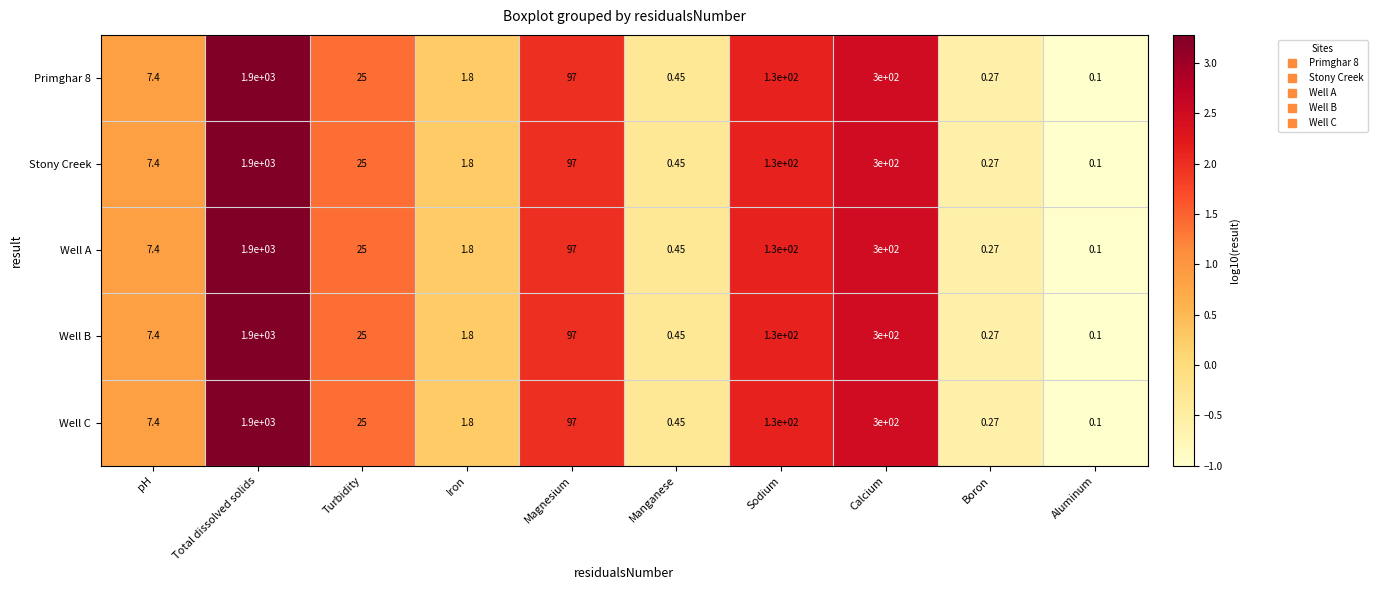

At which category does the chart reach its peak across all series?

Total dissolved solids